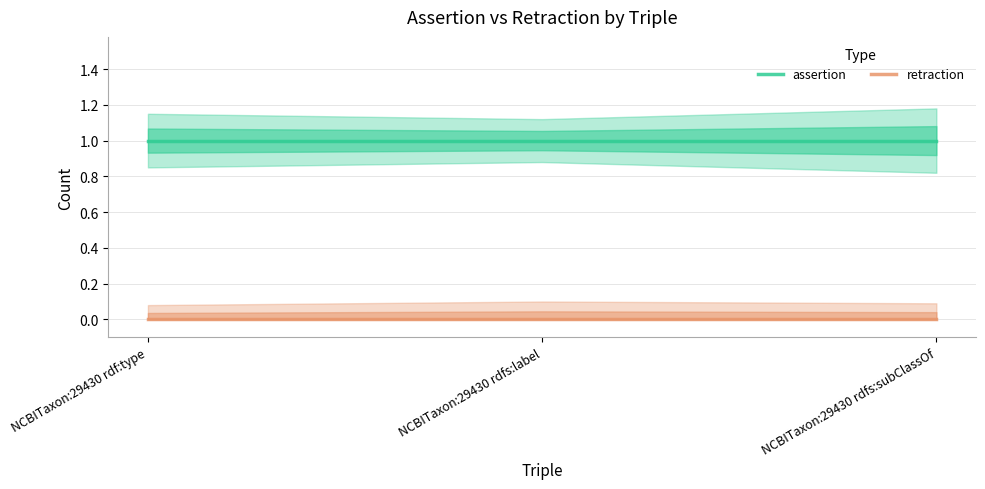

Which series has the largest total across all categories?

assertion